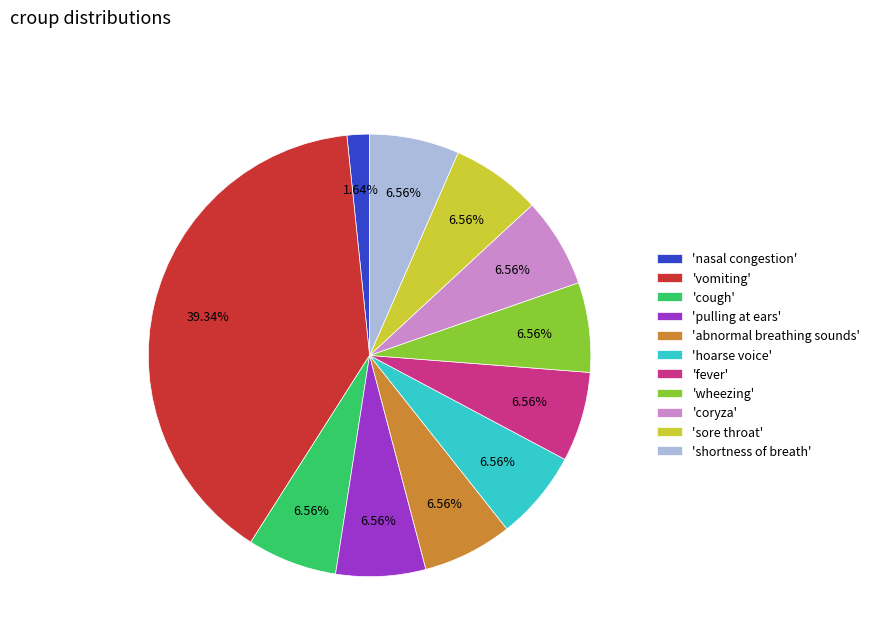

Count the number of slices in the pie.

11